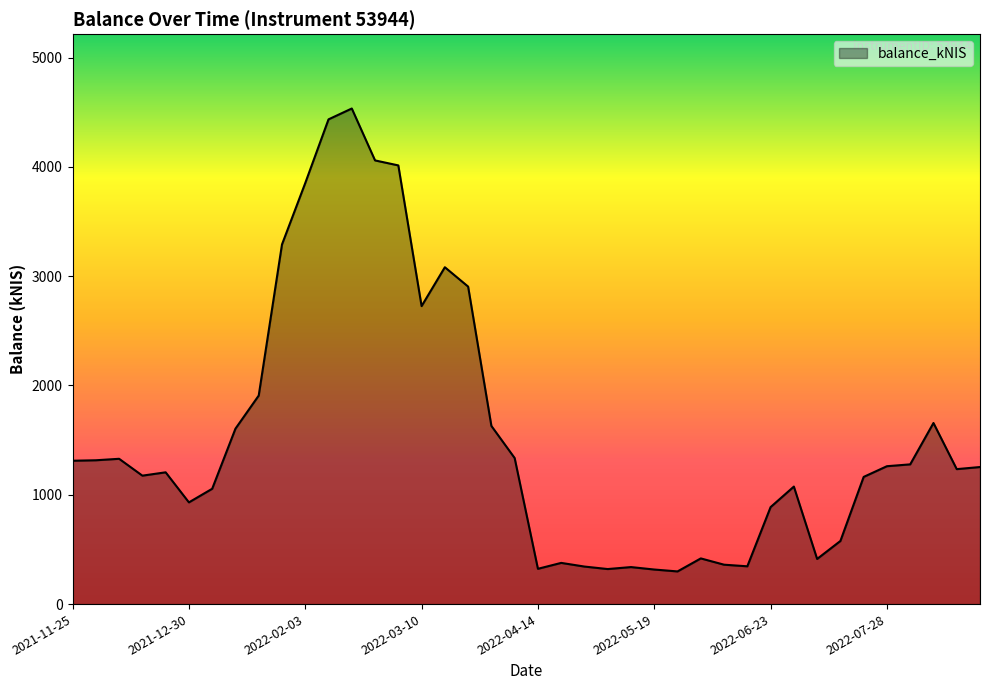

What is the smallest value displayed?

298.8